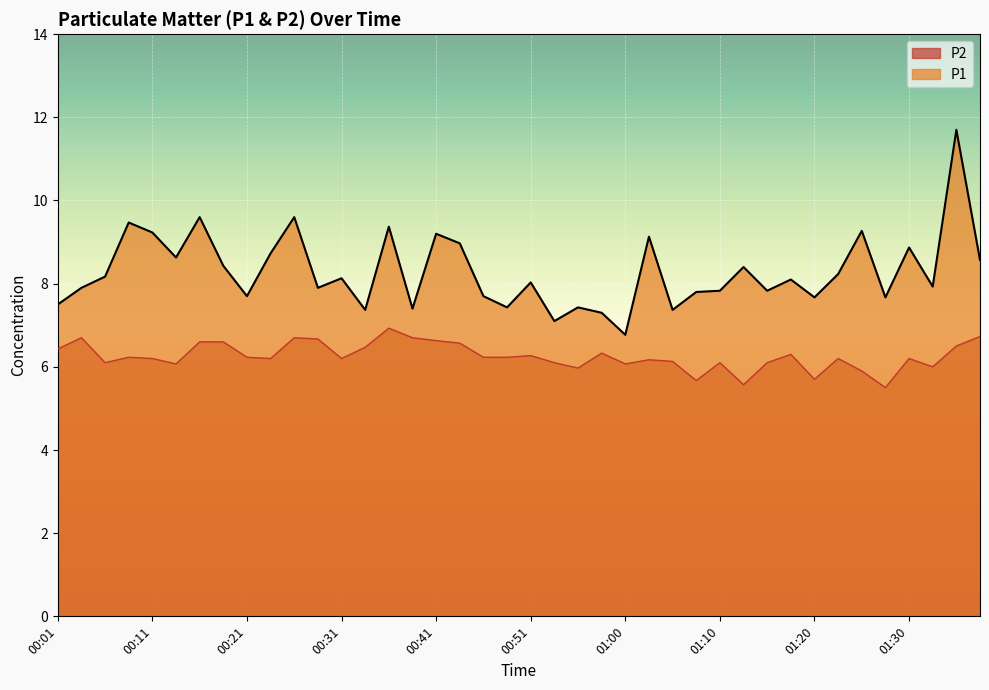

True or false: P2 and P1 intersect in this chart.

False